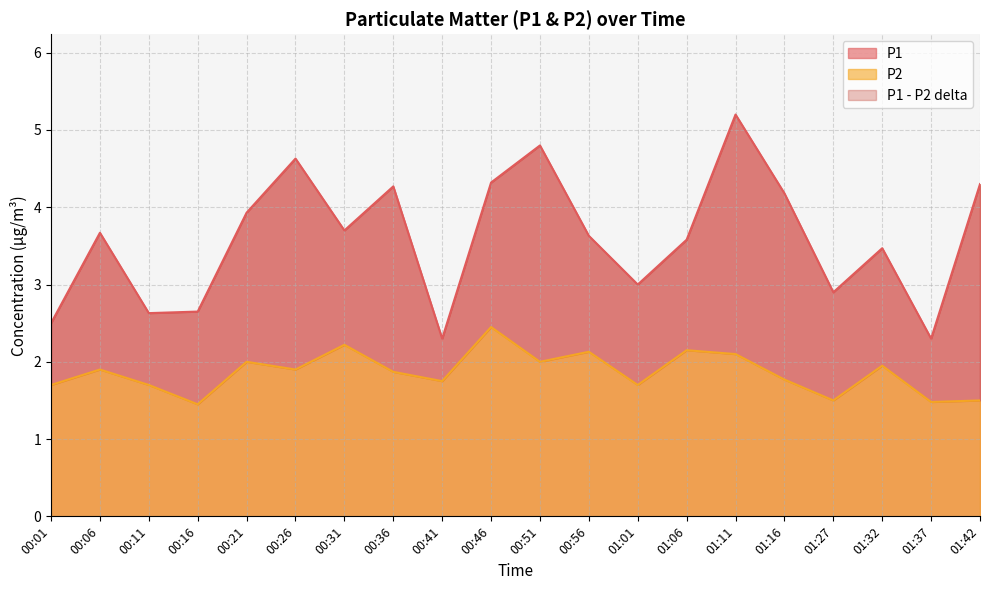

At which label does P1 reach its minimum?

00:41